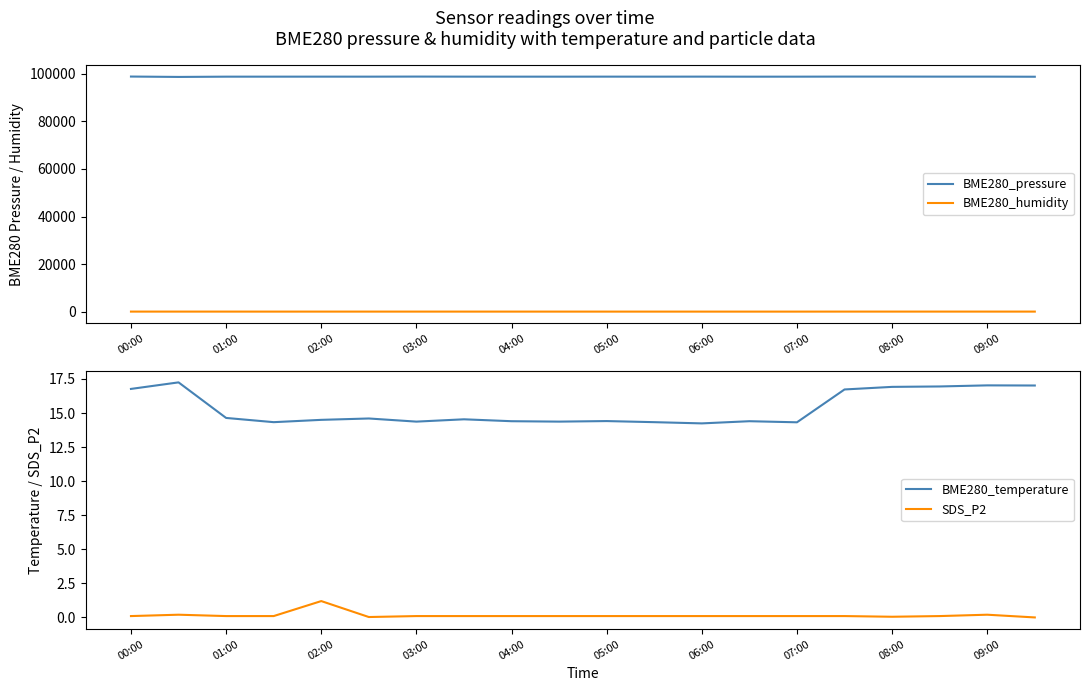

True or false: BME280_humidity and SDS_P2 cross at least once.

False